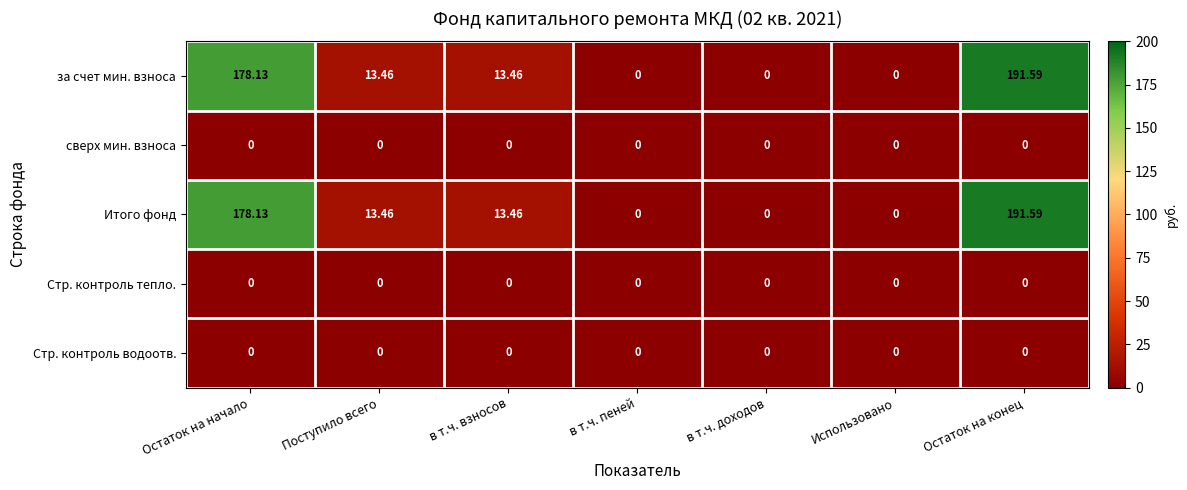

Which category has the highest value across all series?

Остаток на конец